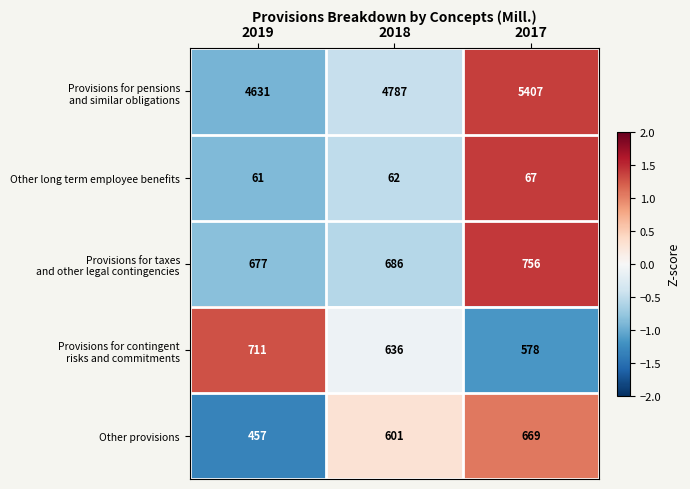

At which category is the sum across all series the highest?

2017